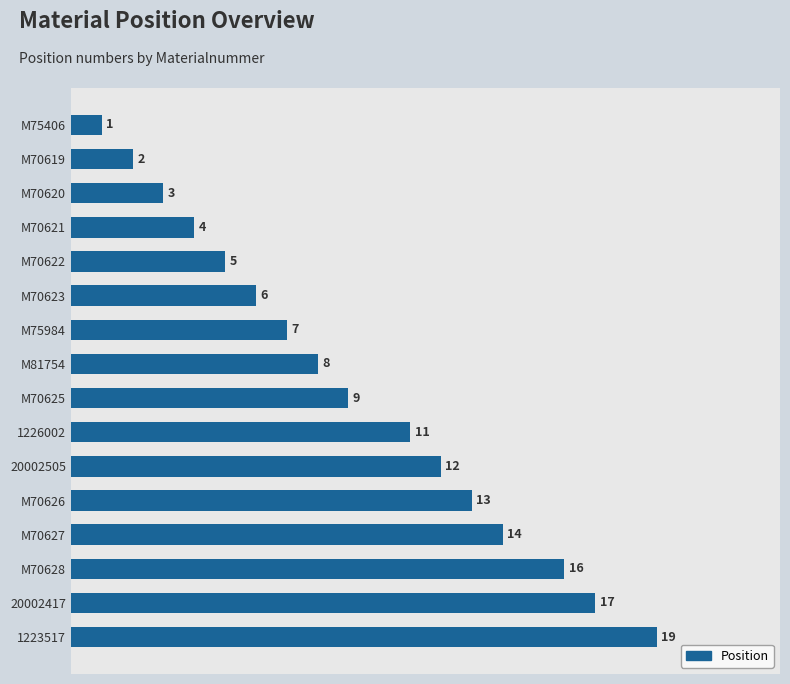

How many data points does each series have?

16